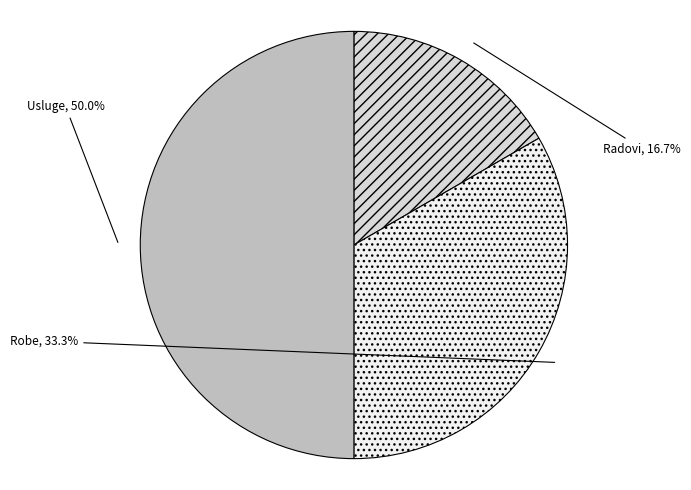

Combined, what portion of the pie is Usluge and Radovi?

66.7%